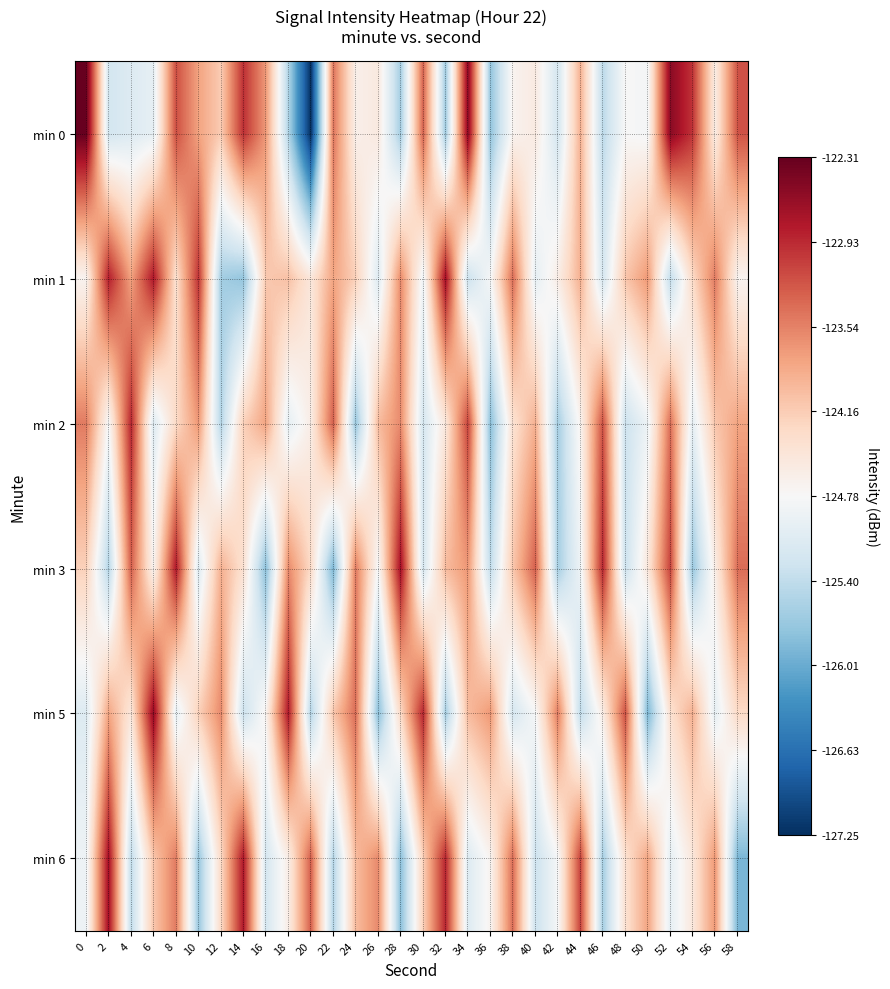

What is the greatest value displayed?

-122.3